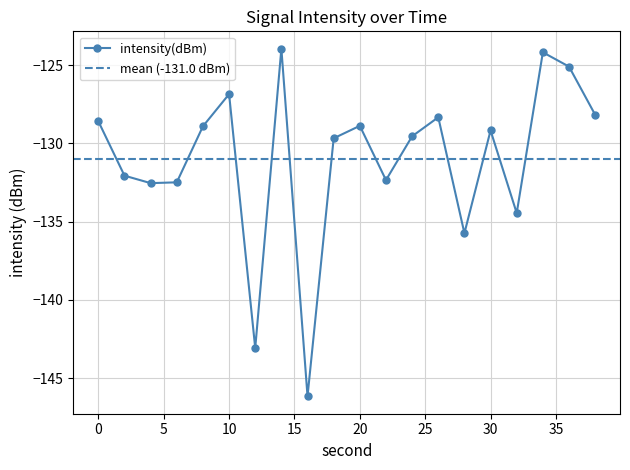

What is the smallest value displayed?

-146.2